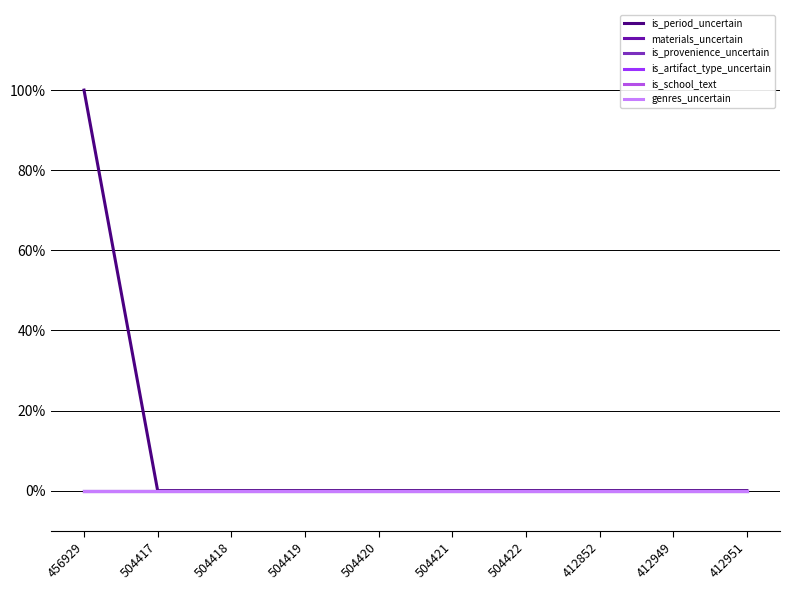

At which label does genres_uncertain reach its peak?

456929